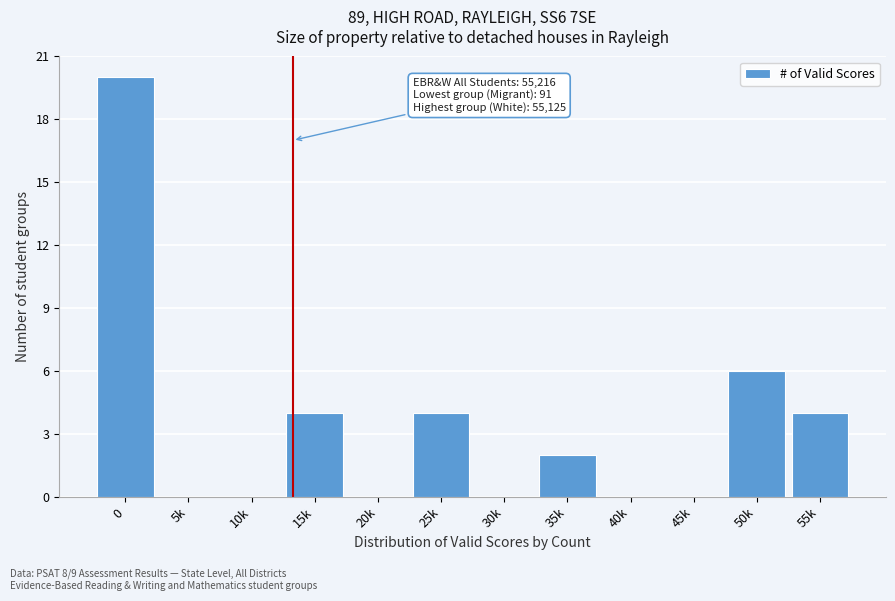

Reading right to left, transcribe all the data shown in this chart.

55k=4	50k=6	45k=0	40k=0	35k=2	30k=0	25k=4	20k=0	15k=4	10k=0	5k=0	0=20